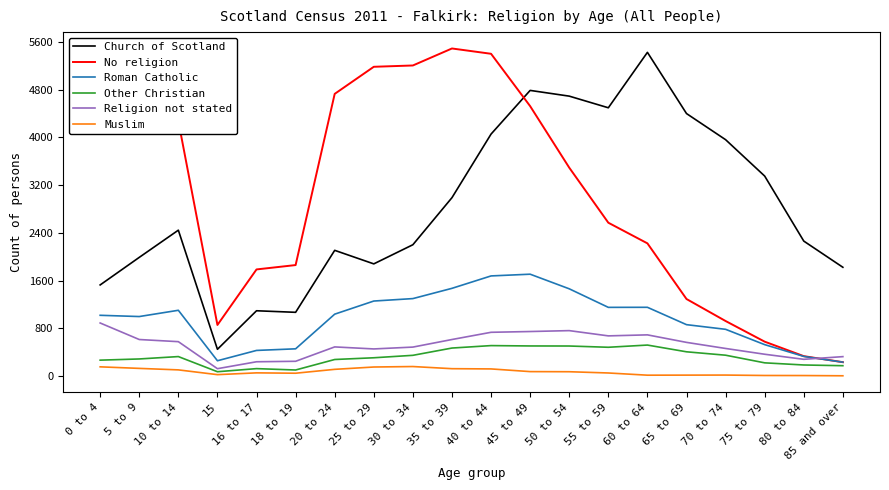

True or false: Religion not stated and Church of Scotland cross at least once.

False